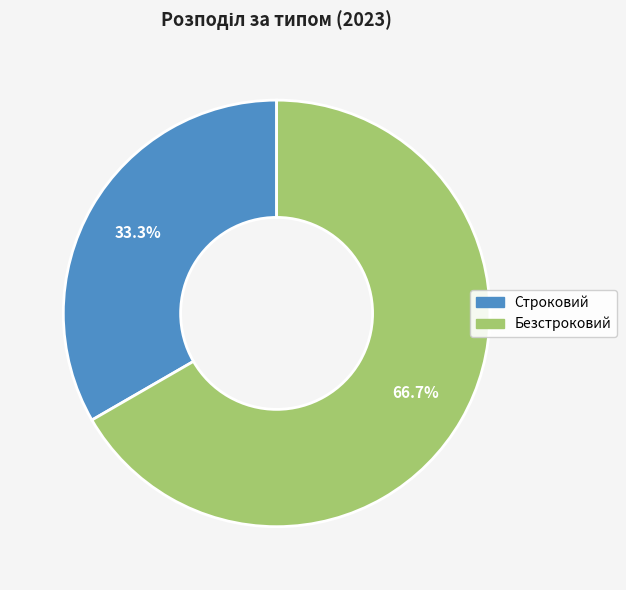

What percentage is the Строковий slice, to the nearest percent?

33%